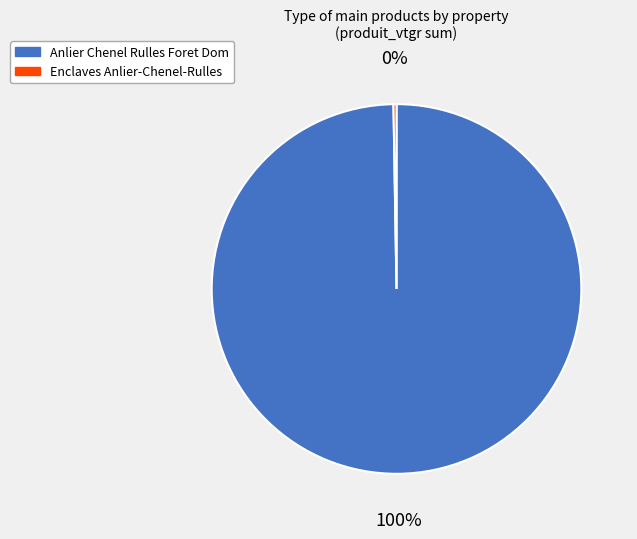

Which category has the biggest portion of the pie?

Anlier Chenel Rulles Foret Dom